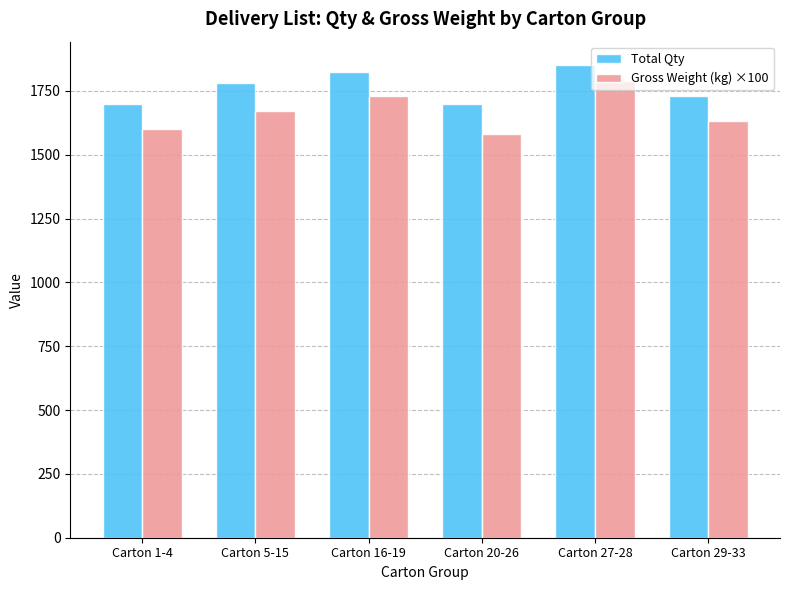

Count the number of categories in the chart.

6